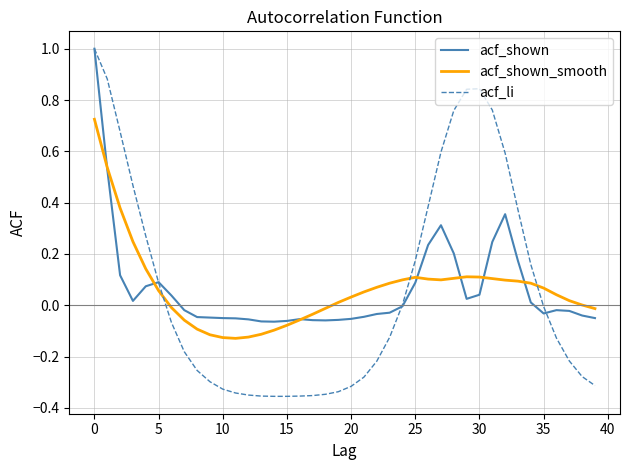

Which series has the largest range (max minus min)?

acf_li